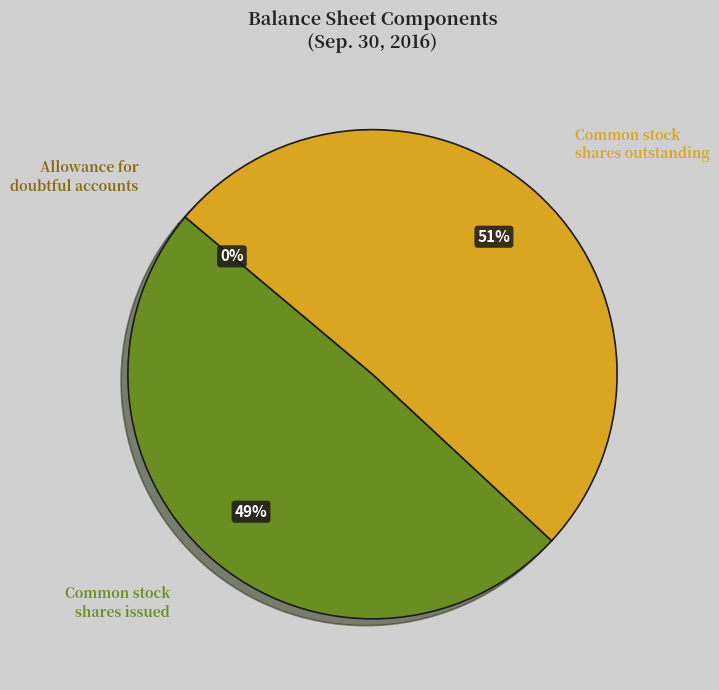

Which slice is the largest?

Common stock shares outstanding